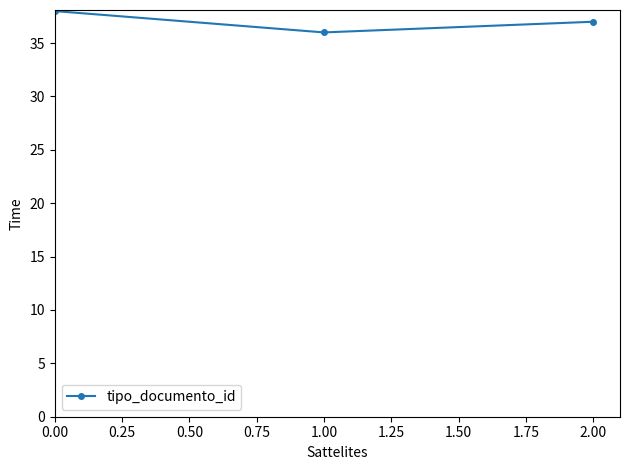

The chart shows a value of 21 at 0.00. True or false?

False